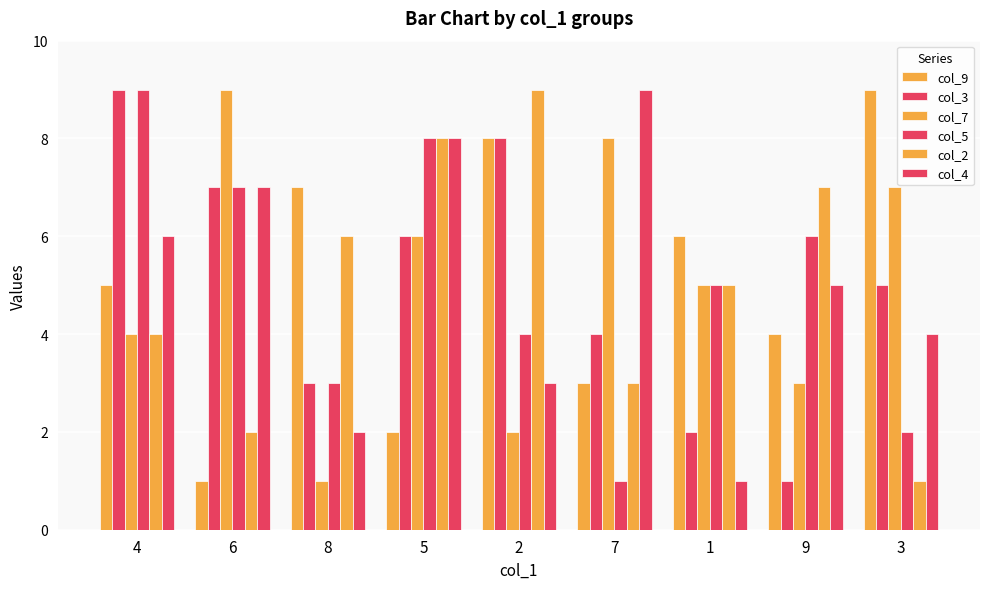

What is the label of the 4th bar from the left?

5